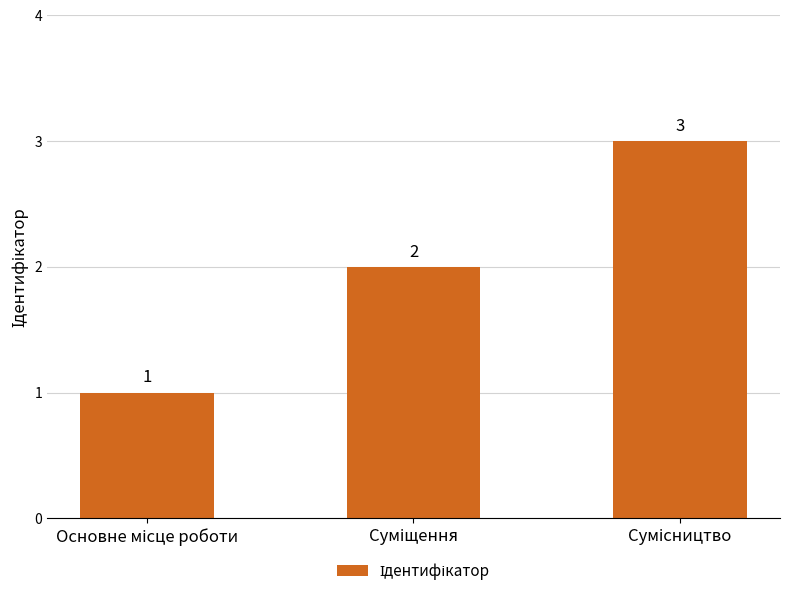

What is the sum of all values?

6